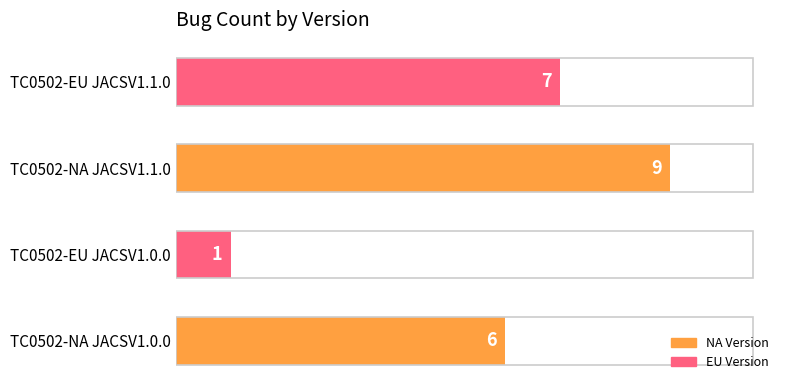

What is the ratio of the value at TC0502-EU JACSV1.1.0 to the value at TC0502-EU JACSV1.0.0?

7.0